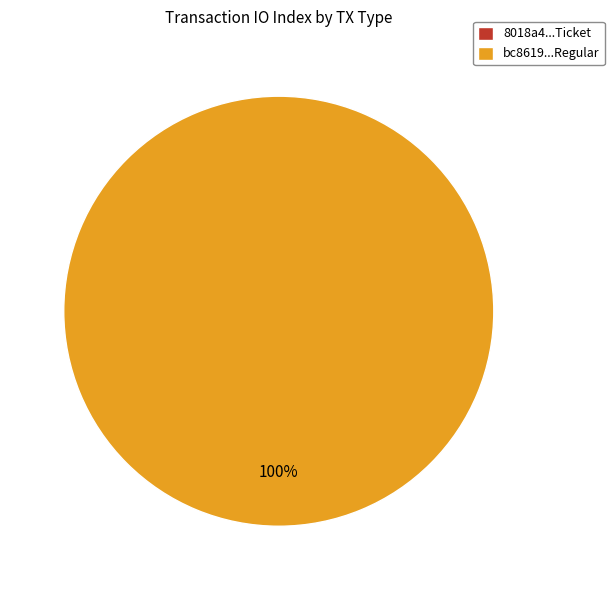

How many slices are in this pie chart?

2